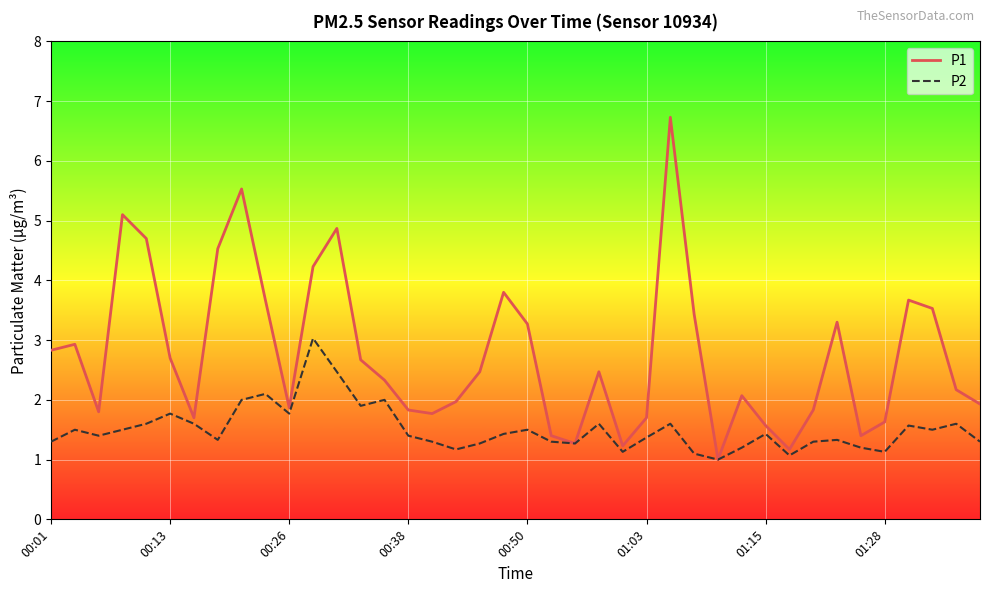

List the series in order of their overall mean, lowest first.

P2, P1